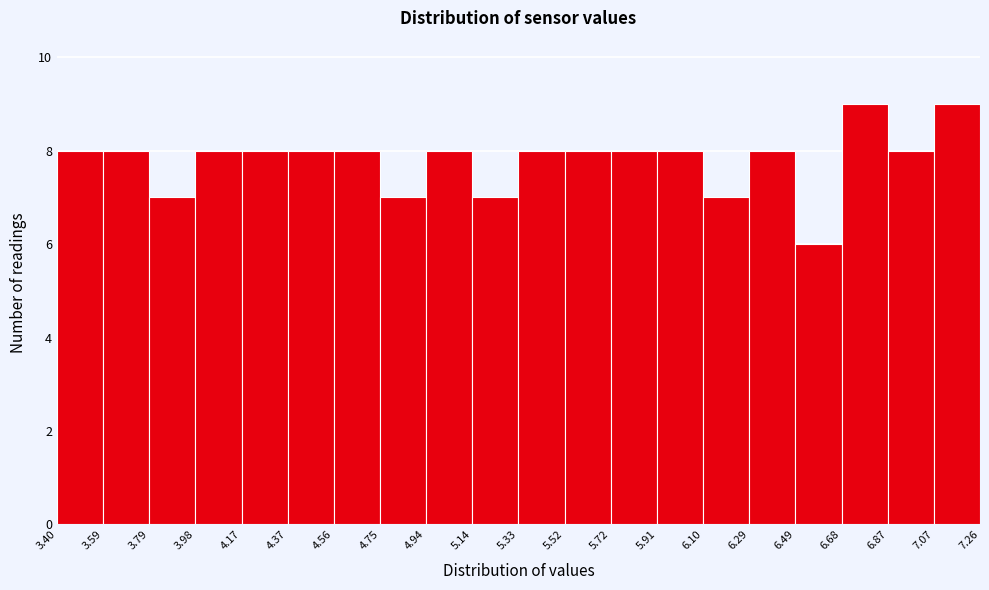

How tall is the bar that spans 5.52 to 5.72 on the x-axis? The values are not printed on the chart, so give them approximately, as read against the axis.

8